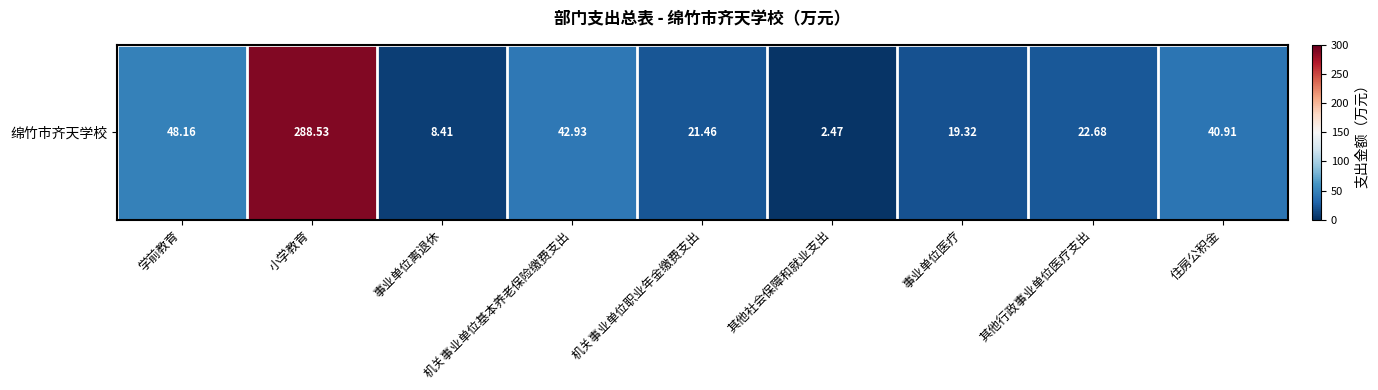

What is the sum of the values at 学前教育 and 其他社会保障和就业支出?

50.6